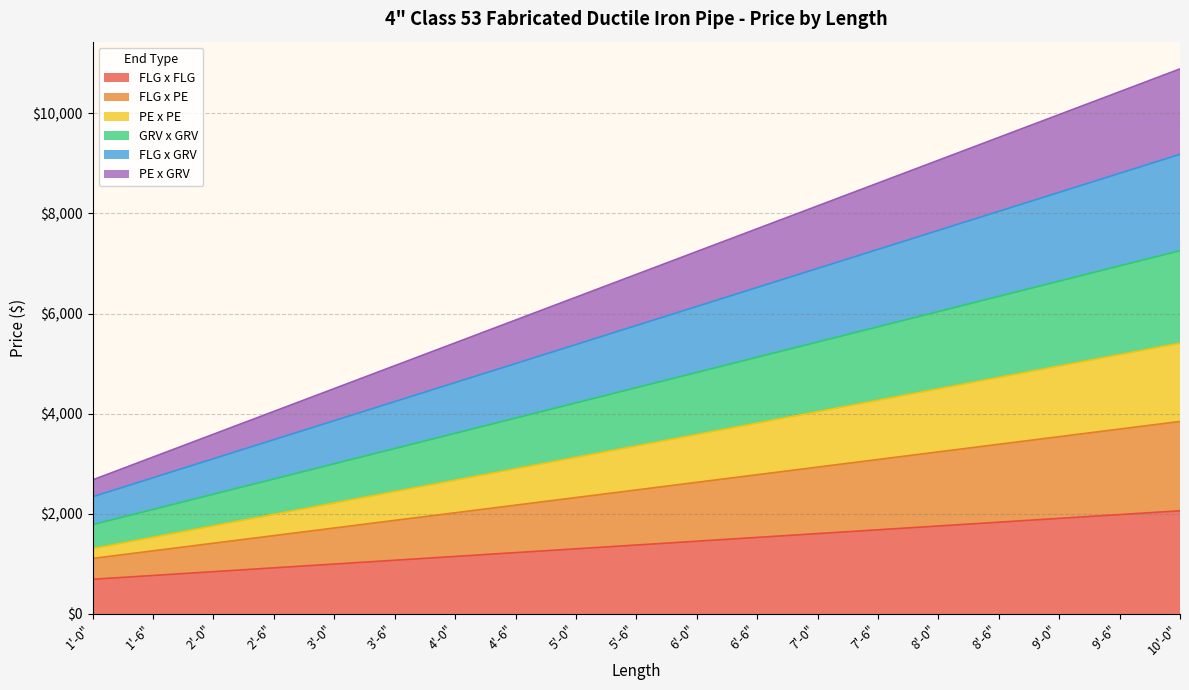

True or false: GRV x GRV and PE x PE cross at least once.

False